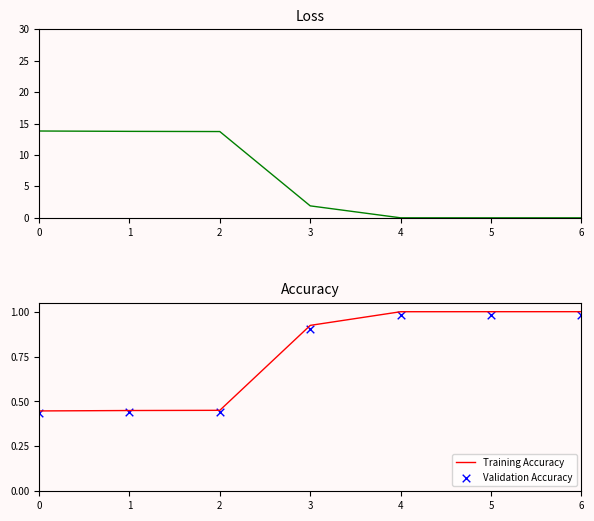

At how many categories does at least one series exceed 7?

3